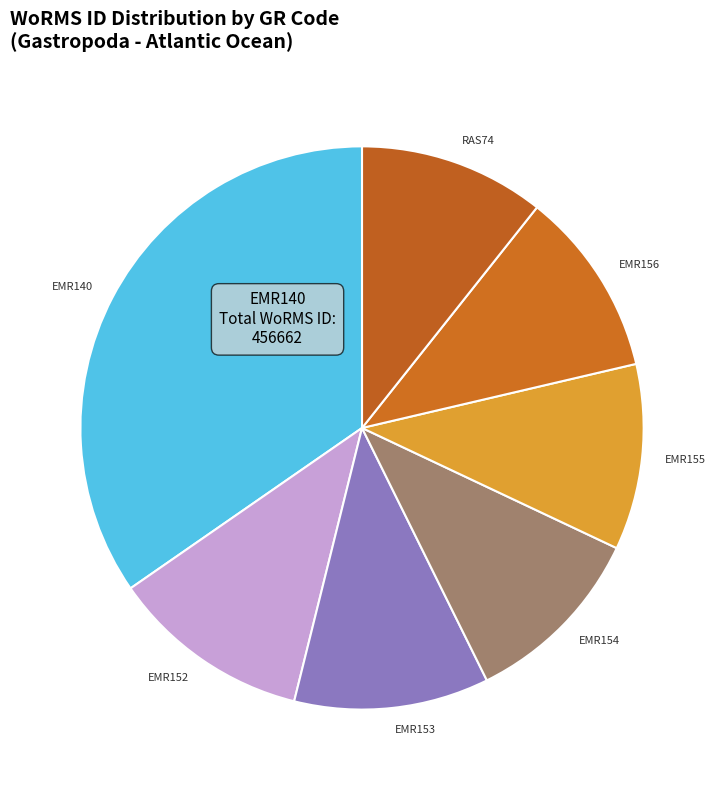

Is it true that EMR153 is 19% of the pie?

False